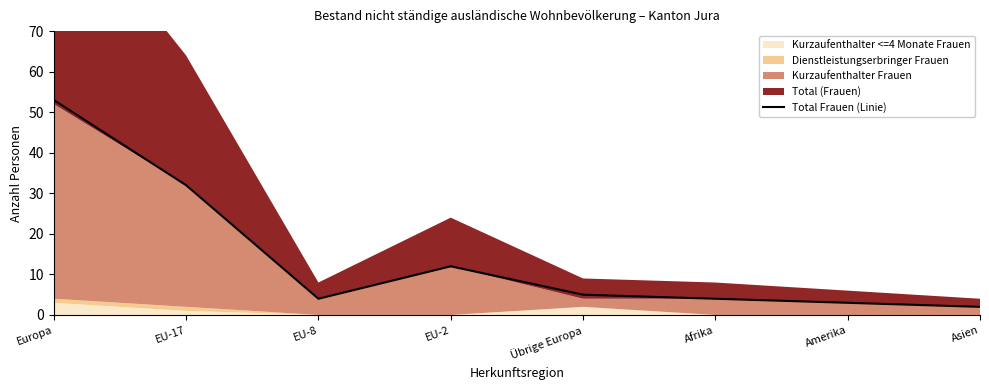

At which label is the value closest to 27?

EU-17